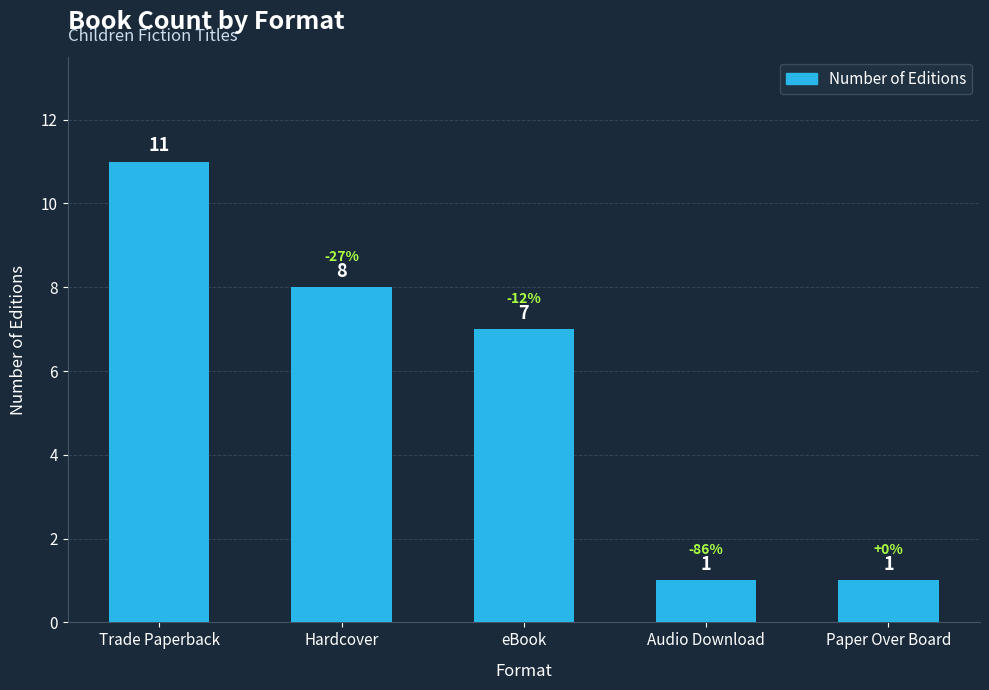

What is the sum of all values?

28